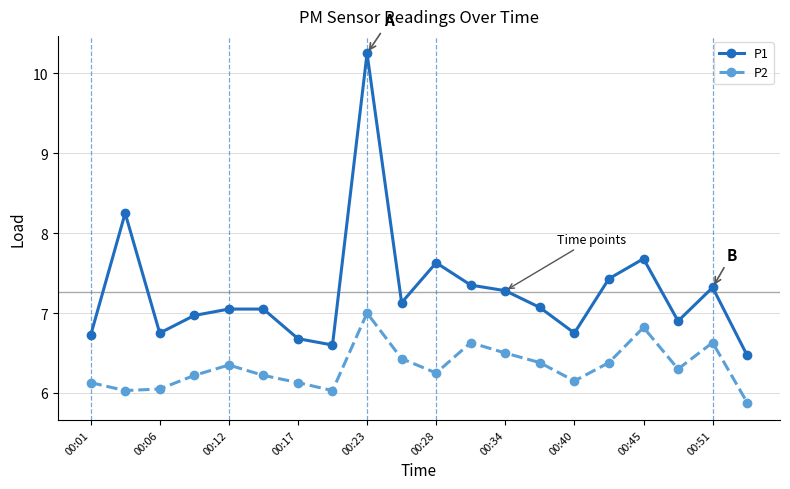

Which series has the largest total across all categories?

P1